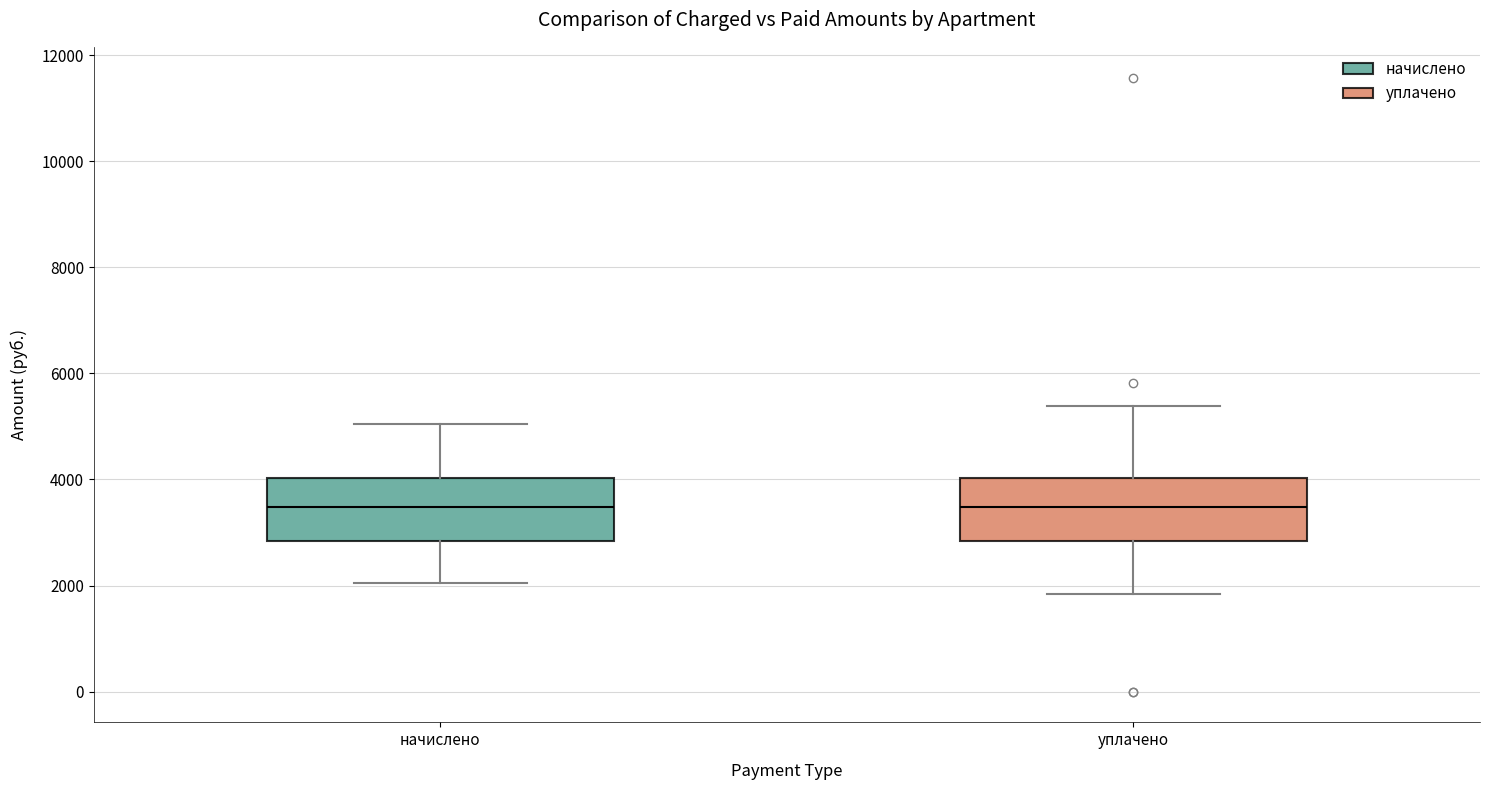

Reading left to right, transcribe this box plot: for each box, give where its median line is, the range the box spans, and where its two whiskers end, as read against the y-axis. The values are not printed on the chart, so give them approximately, as read against the axis.

начислено: median 3400, box 2800 to 4000, whiskers 2000 to 5000
уплачено: median 3400, box 2800 to 4000, whiskers 1800 to 5400